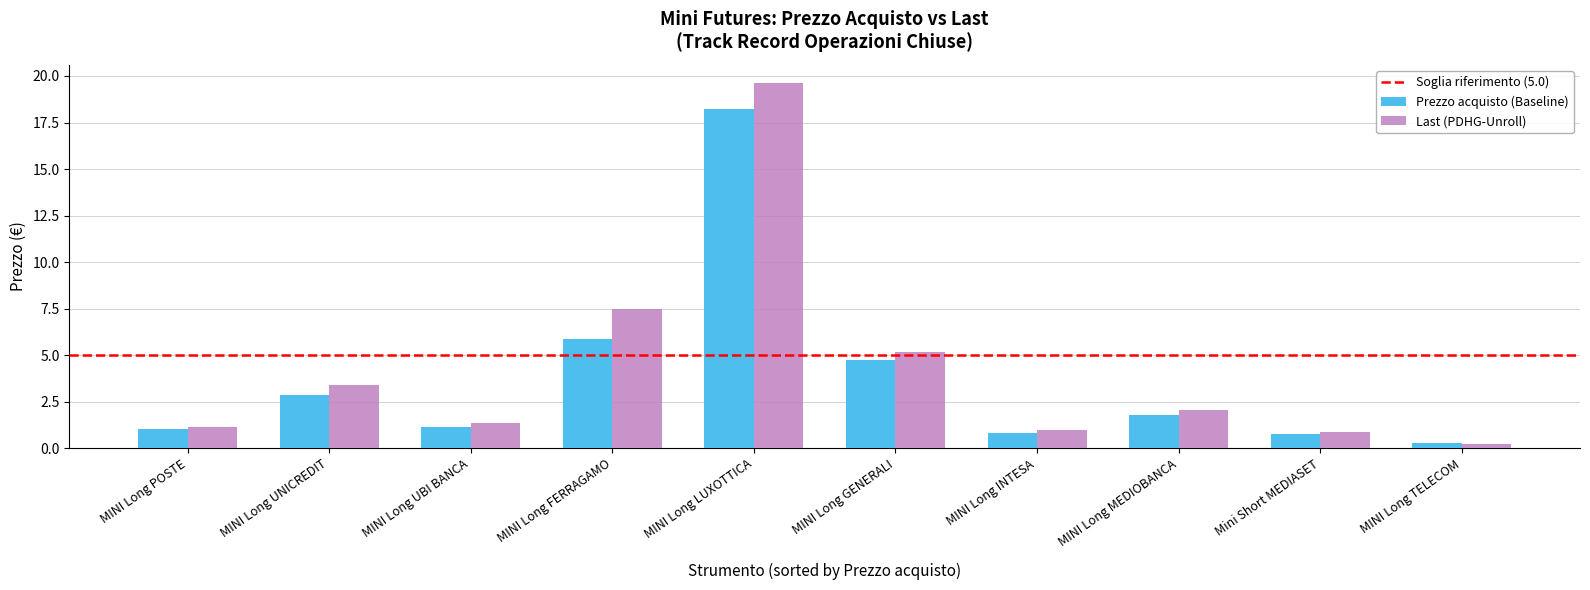

How many categories are shown in the chart?

10